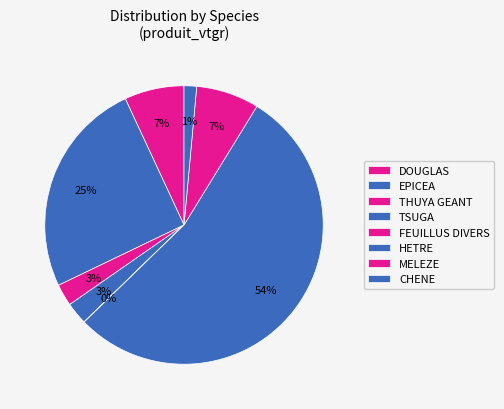

Which slice is the smallest?

FEUILLUS DIVERS